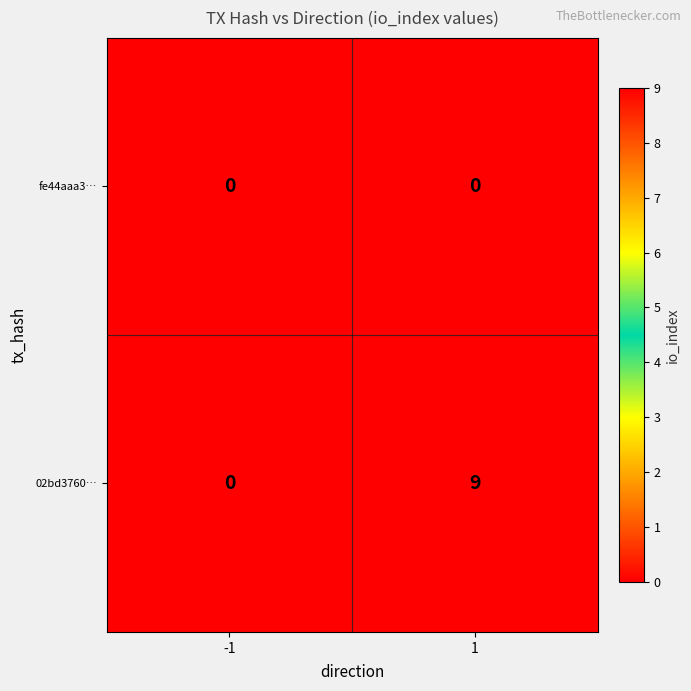

Read the 02bd3760… value at 1.

9